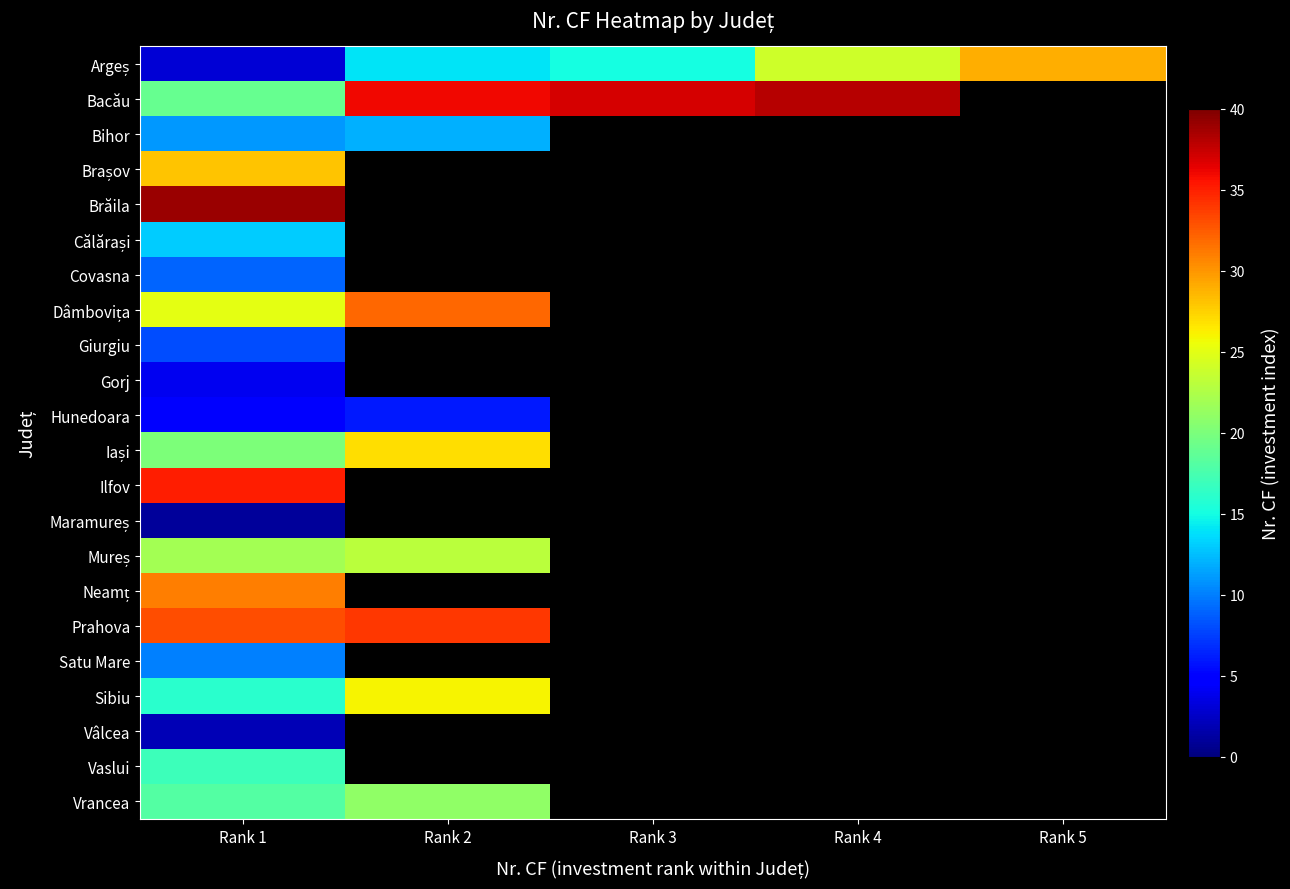

At which category is the sum across all series the highest?

Rank 1